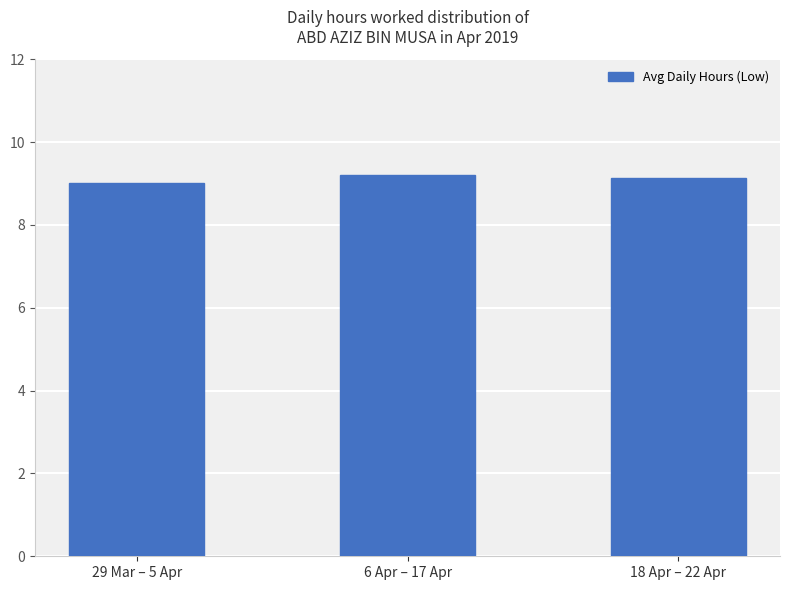

What is the minimum value shown in the chart?

9.0